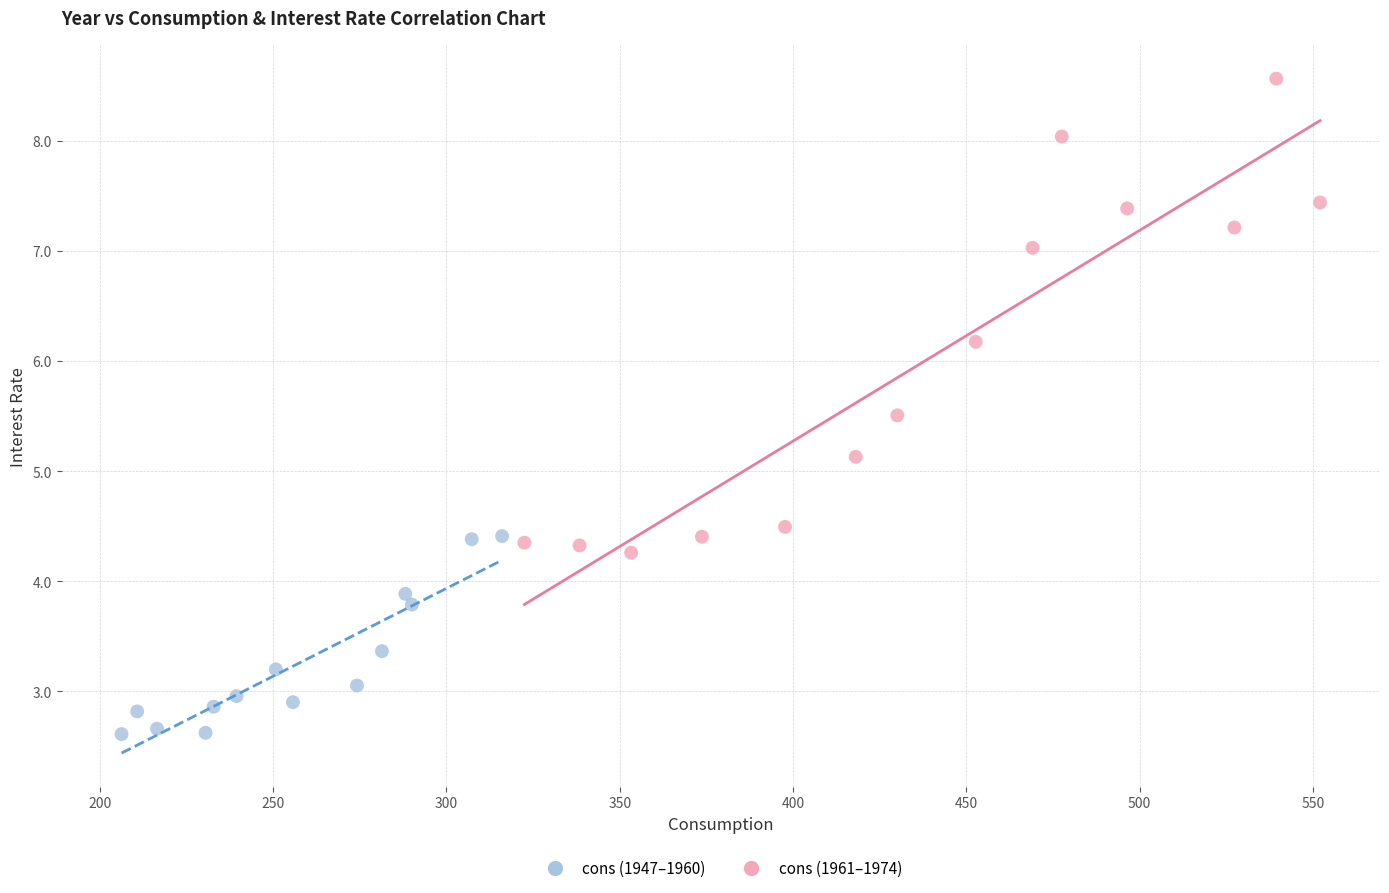

Which series has the widest spread of Y values?

cons (1961–1974)